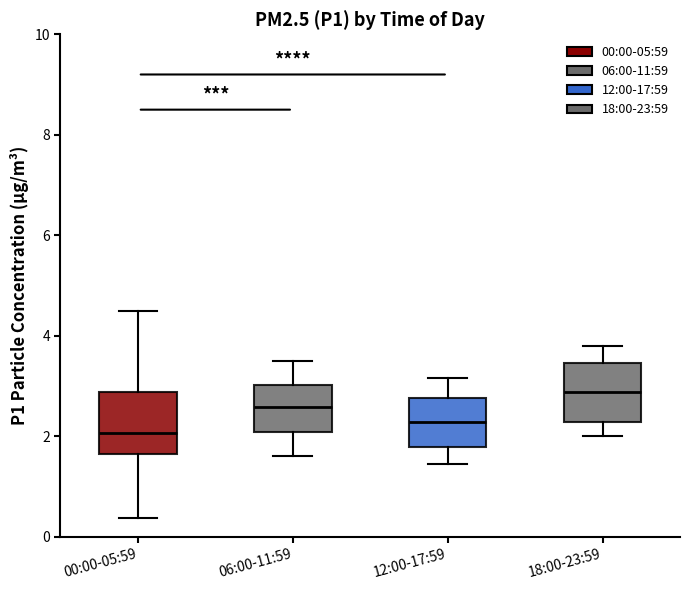

Reading left to right, read every box against the y-axis: the position of its median line, the range the box covers, and the ends of its whiskers. The values are not printed on the chart, so give them approximately, as read against the axis.

00:00-05:59: median 2.0, box 1.6 to 2.8, whiskers 0.4 to 4.6
06:00-11:59: median 2.6, box 2.0 to 3.0, whiskers 1.6 to 3.6
12:00-17:59: median 2.2, box 1.8 to 2.8, whiskers 1.4 to 3.2
18:00-23:59: median 2.8, box 2.2 to 3.4, whiskers 2.0 to 3.8